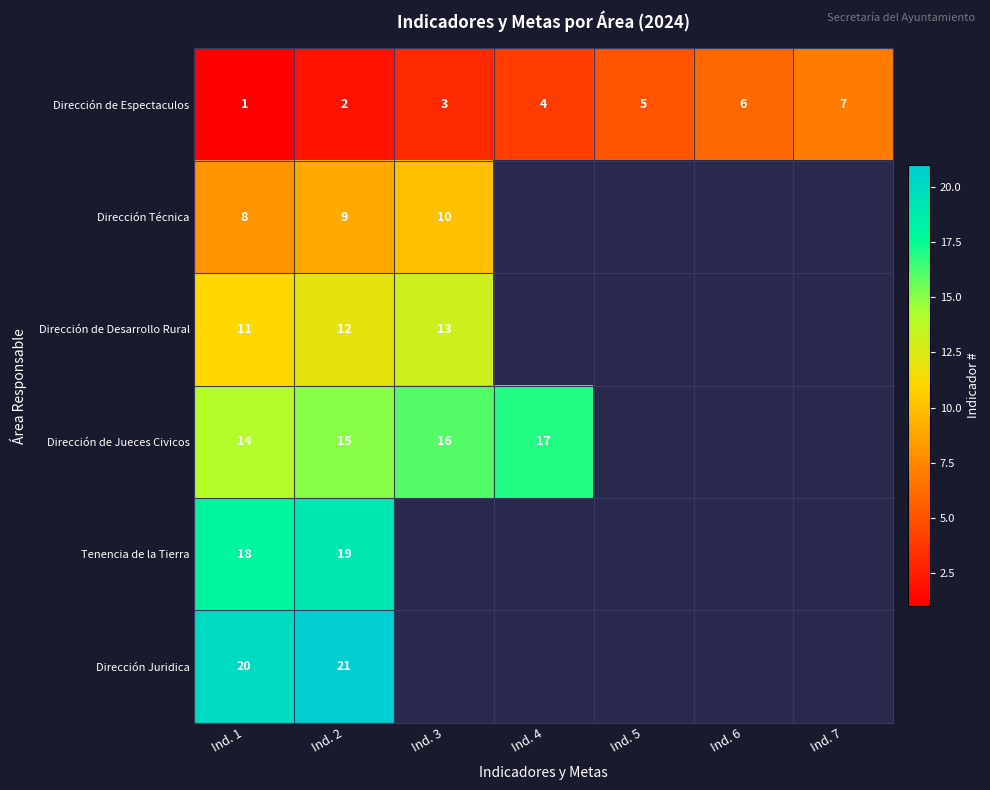

At which category is the sum across all series the highest?

Ind. 2